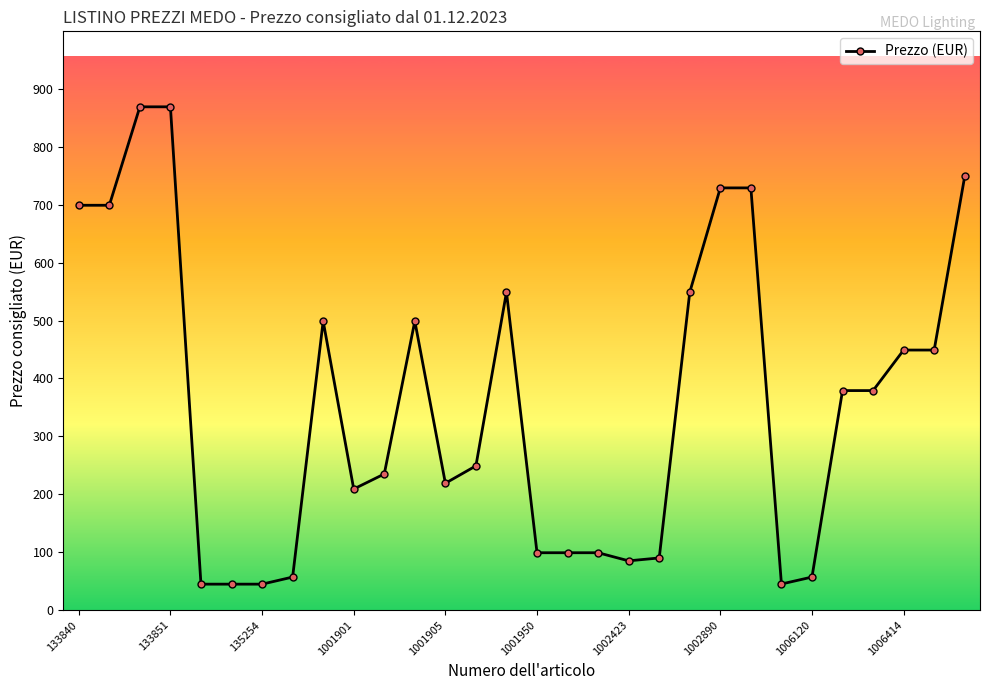

What is the average value?

359.1